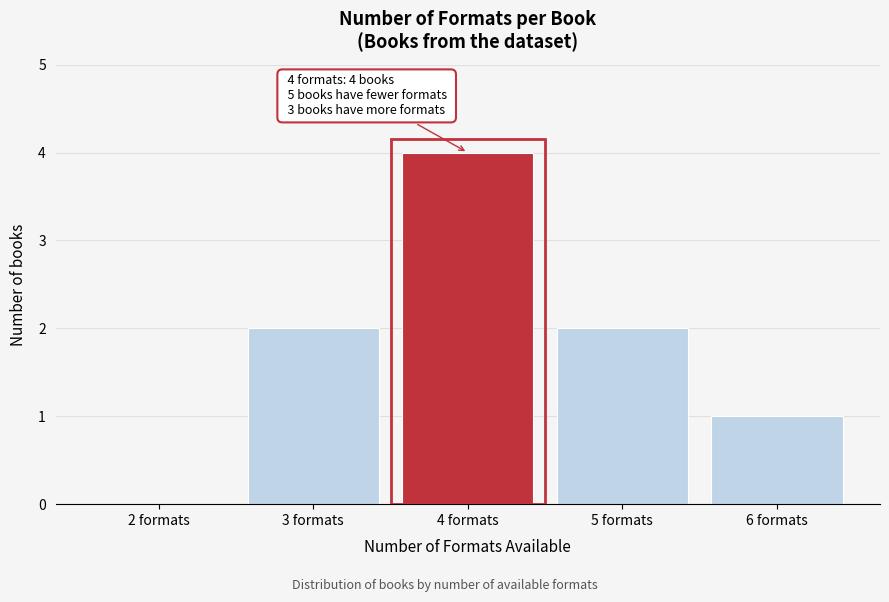

Reading right to left, what are all the values shown in this chart?

6 formats=1	5 formats=2	4 formats=4	3 formats=2	2 formats=0